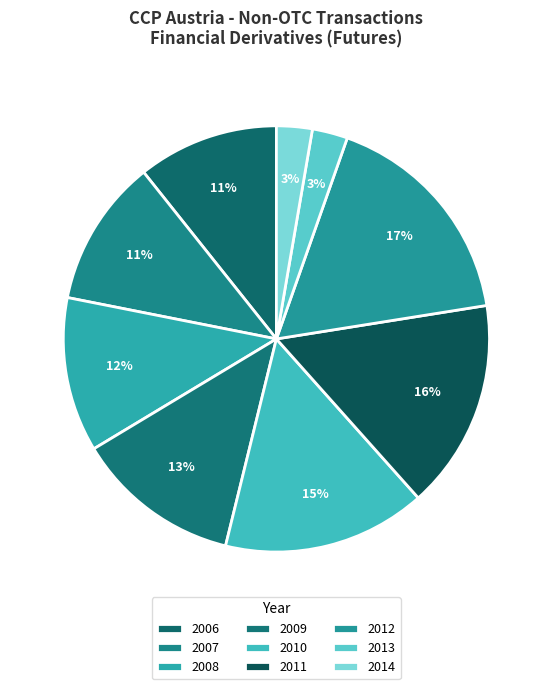

What is the ratio of the value at 2006 to the value at 2012?

0.6